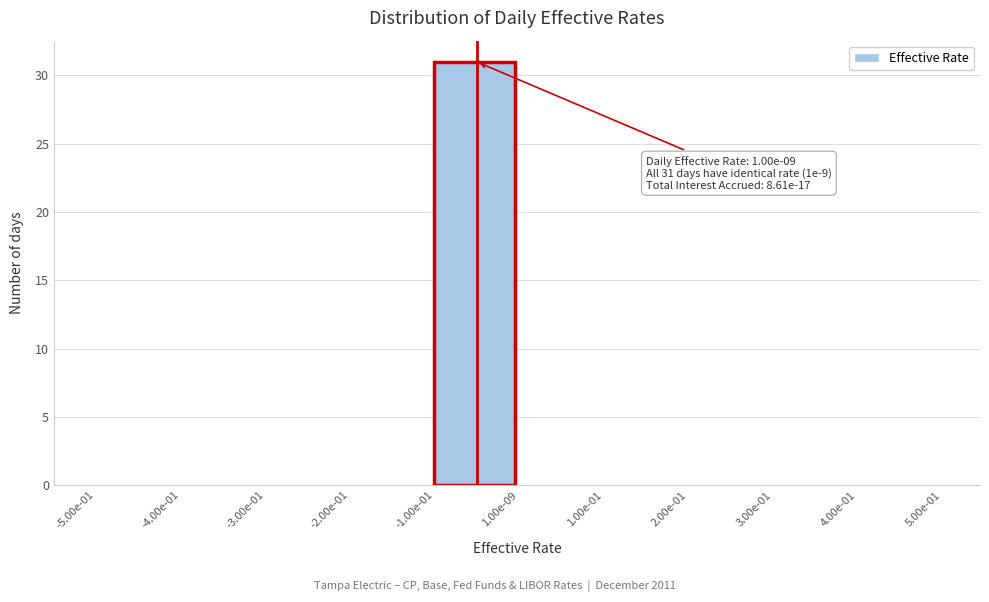

Reading left to right, transcribe all the data shown in this chart.

-5.00e-01=0	-4.00e-01=0	-3.00e-01=0	-2.00e-01=0	-1.00e-01=31	1.00e-09=0	1.00e-01=0	2.00e-01=0	3.00e-01=0	4.00e-01=0